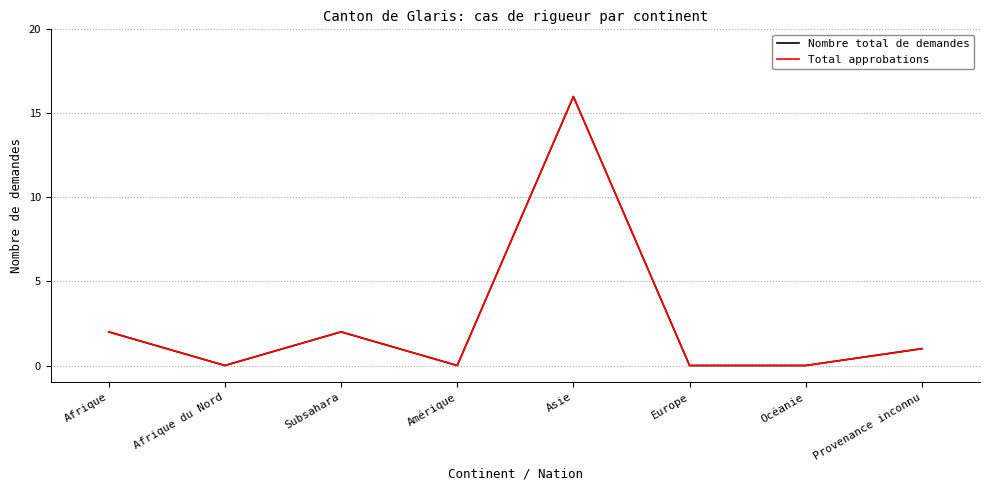

Which series has the largest total across all categories?

Nombre total de demandes